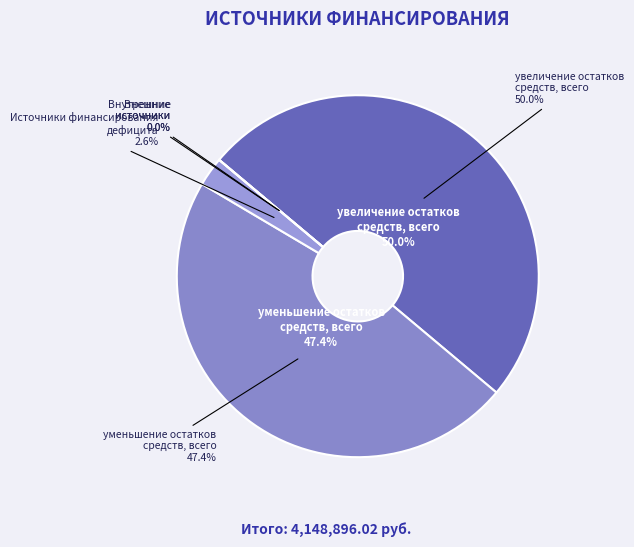

The Внешние источники slice represents 0% of the pie. True or false?

True